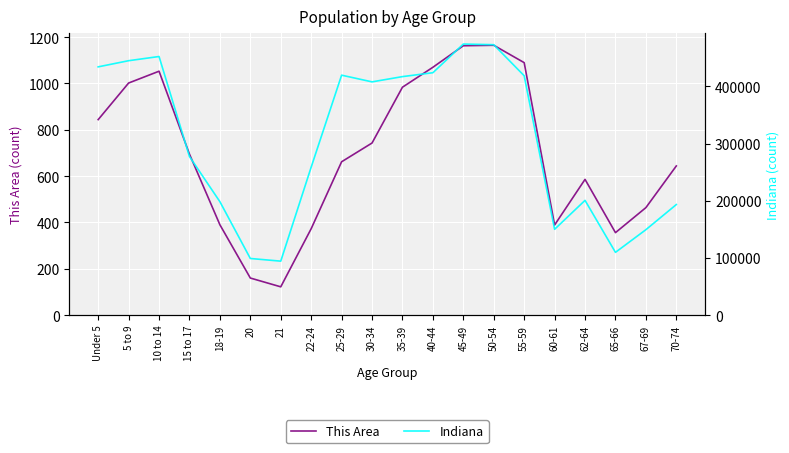

Is it true that This Area equals 1217 at 15 to 17?

False